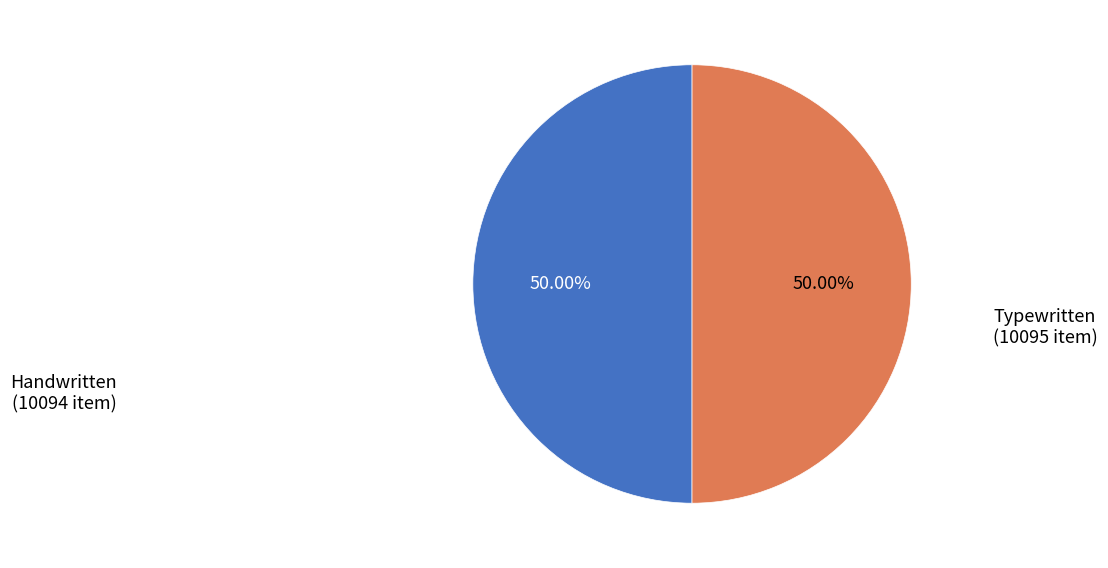

Rank the categories by value from highest to lowest.

Typewritten
(Item 10095), Handwritten
(Item 10094)